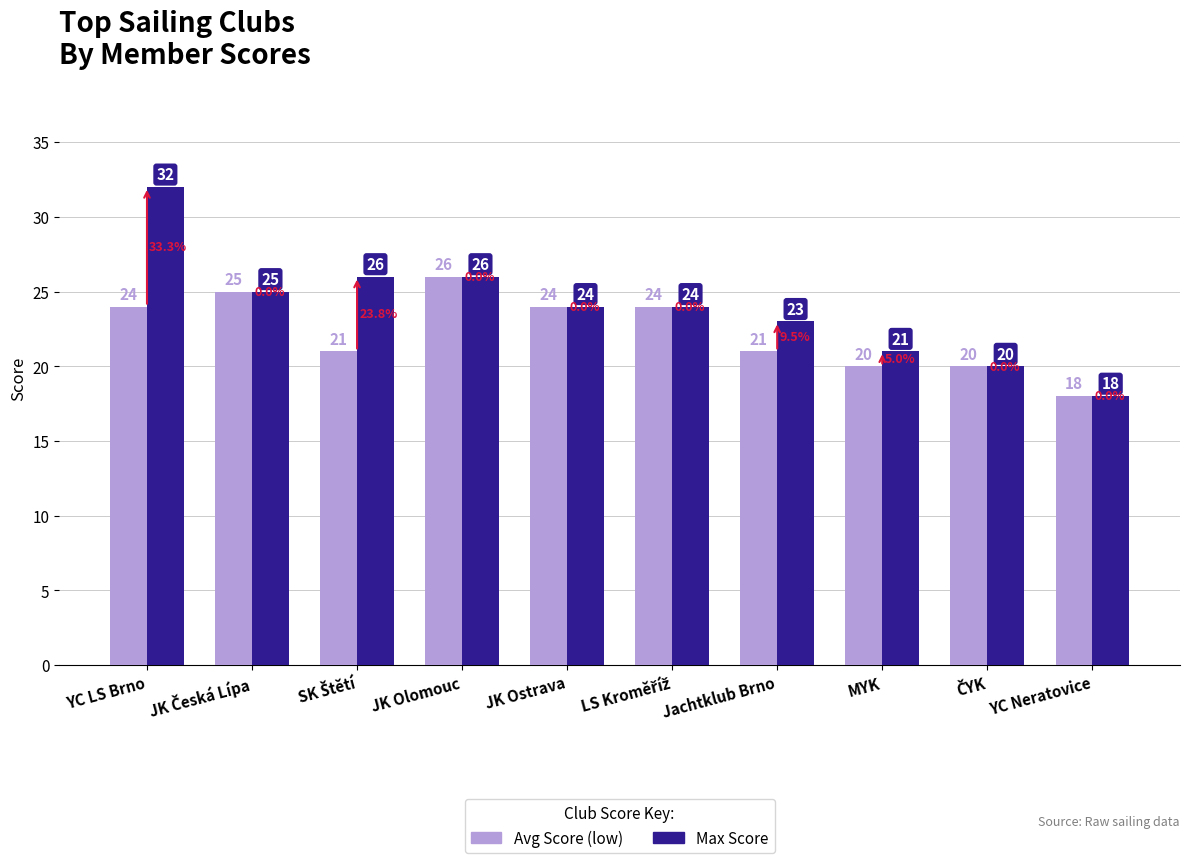

Reading left to right, list all the values displayed in this chart.

Avg Score (low): 24	25	21	26	24	24	21	20	20	18
Max Score: 32	25	26	26	24	24	23	21	20	18